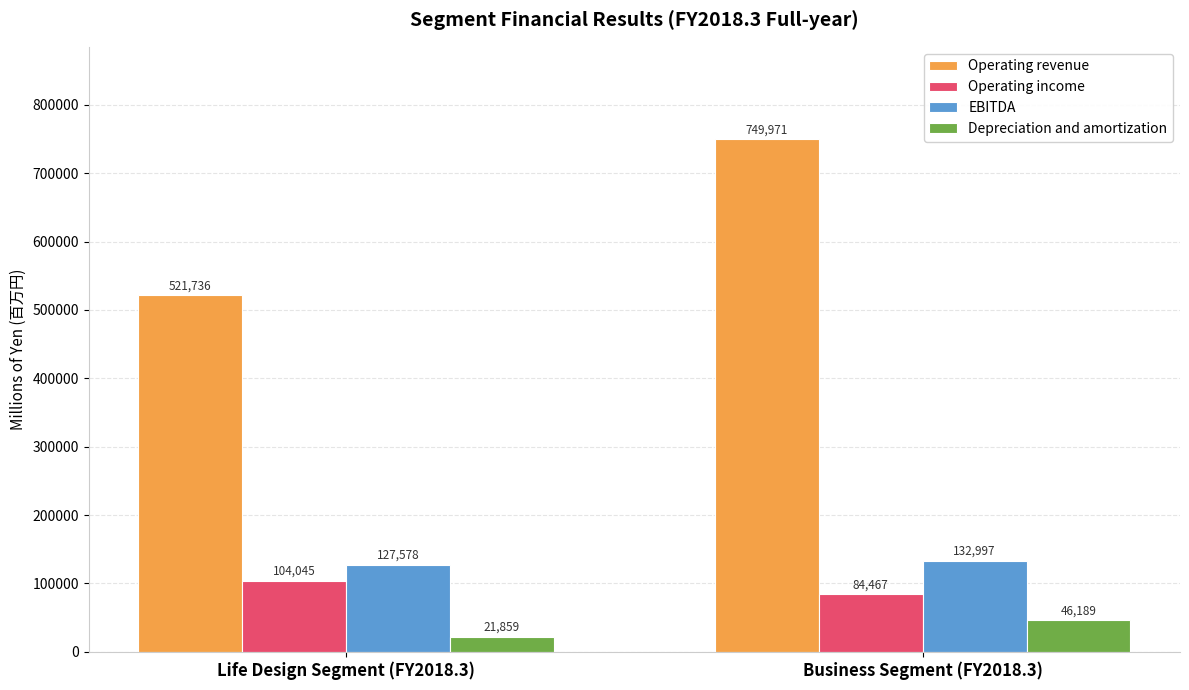

True or false: Operating revenue has a value of 811970 at Life Design Segment (FY2018.3).

False